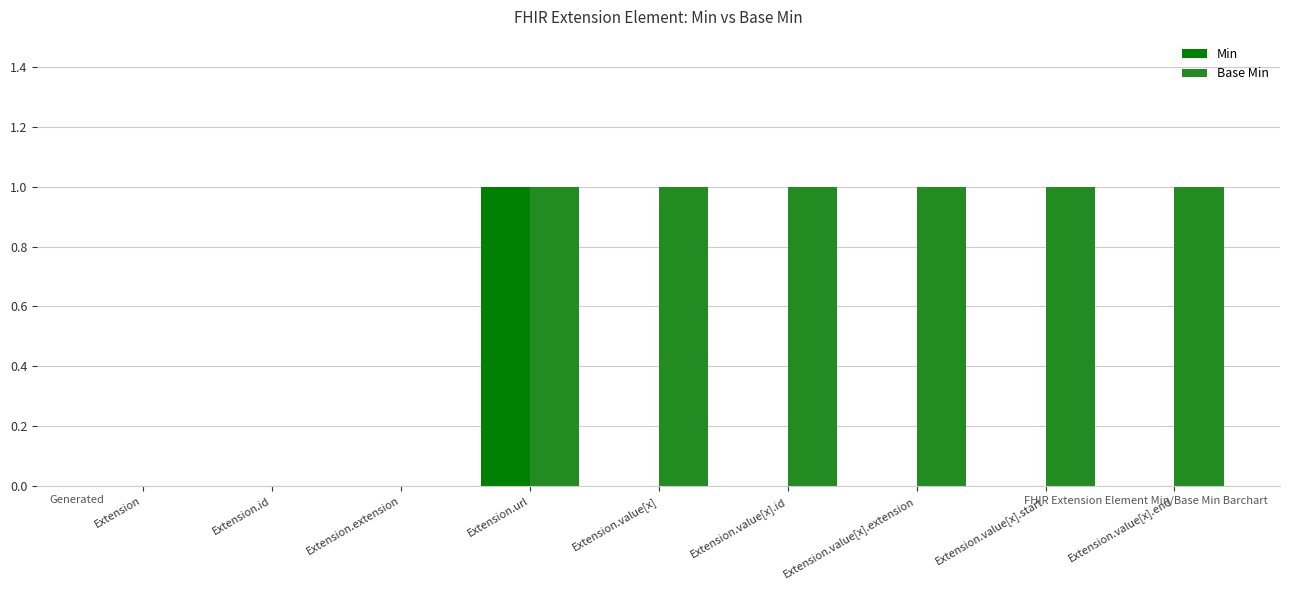

What is the sum of the Base Min values at Extension.id and Extension.value[x]?

1